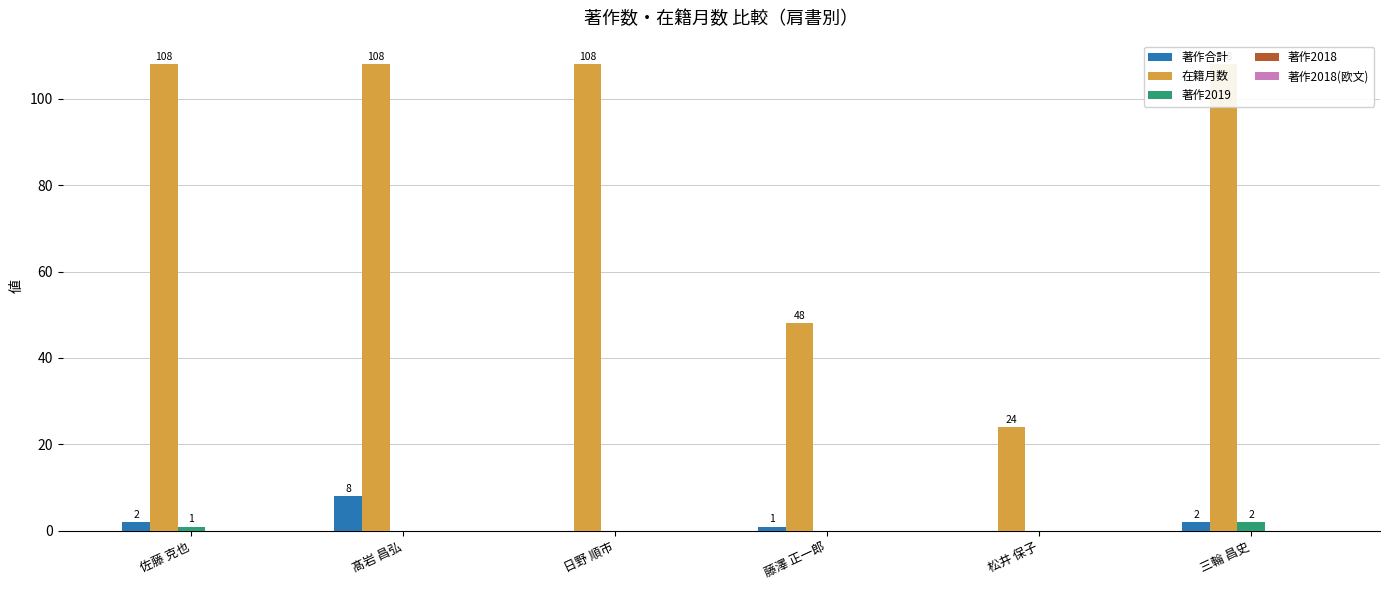

What is the total value across all series at 佐藤 克也?

111